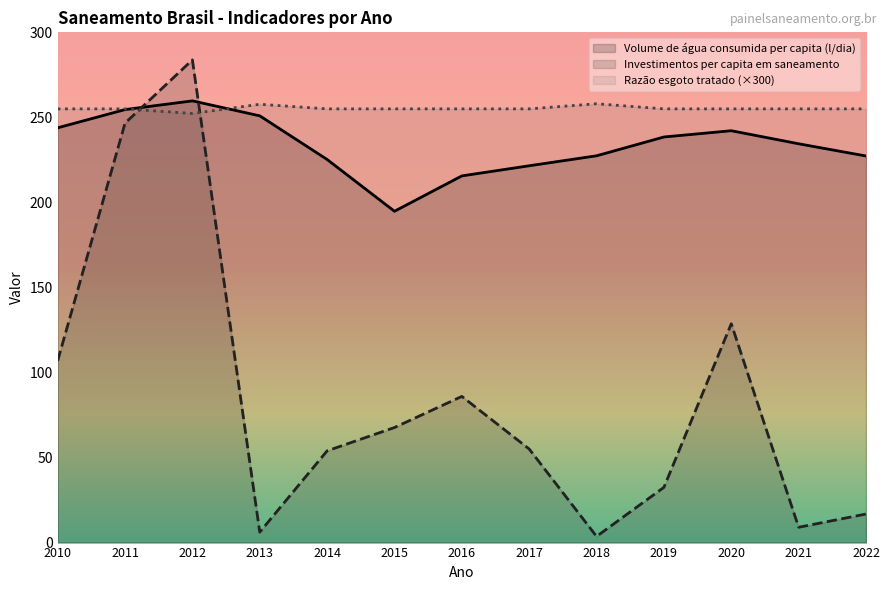

Reading left to right, list all the values displayed in this chart.

Volume de água consumida per capita (l/dia): 243.9	254.6	259.7	250.9	225.2	194.8	215.6	221.6	227.4	238.5	242.2	234.5	227.3
Investimentos per capita em saneamento: 106.9	246.6	283.8	6.1	53.9	67.7	85.9	55.0	3.6	32.5	128.7	9.0	16.8
Razão esgoto tratado: 255.0	255.0	252.3	257.7	255.0	255.0	255.0	255.0	258.0	255.0	255.0	255.0	255.0